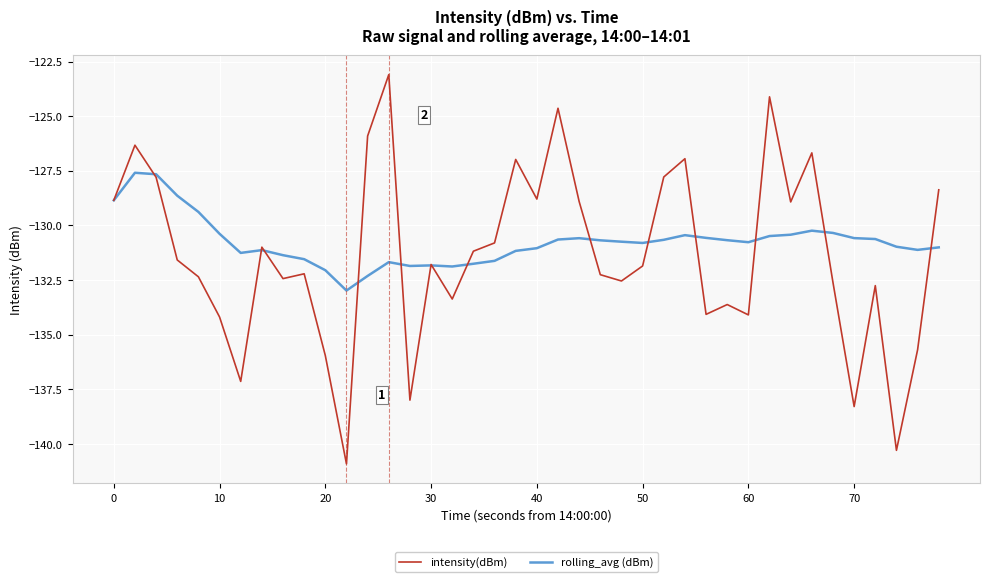

In intensity(dBm), how many points are lower than both neighbors (excluding endpoints)?

12